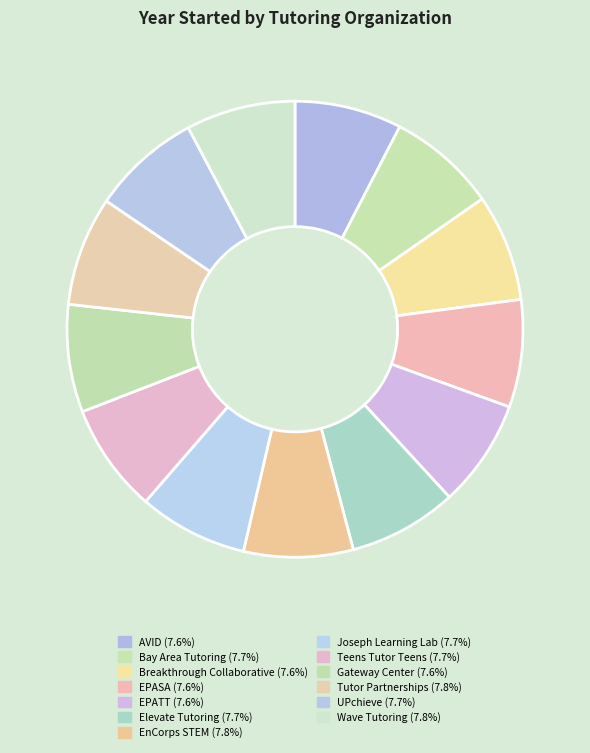

What is the largest slice in the pie chart?

EnCorps STEM Teachers Program